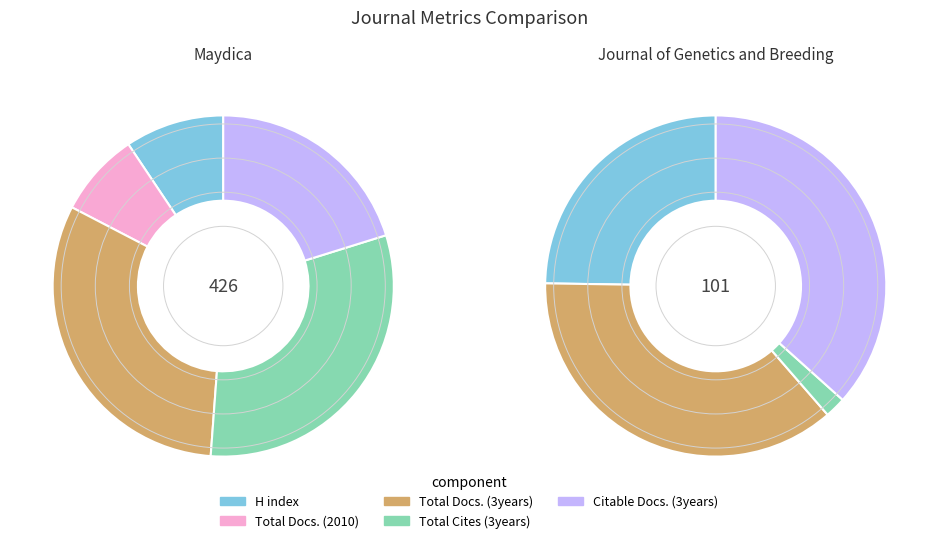

Is it true that Maydica is 100% of the pie?

True